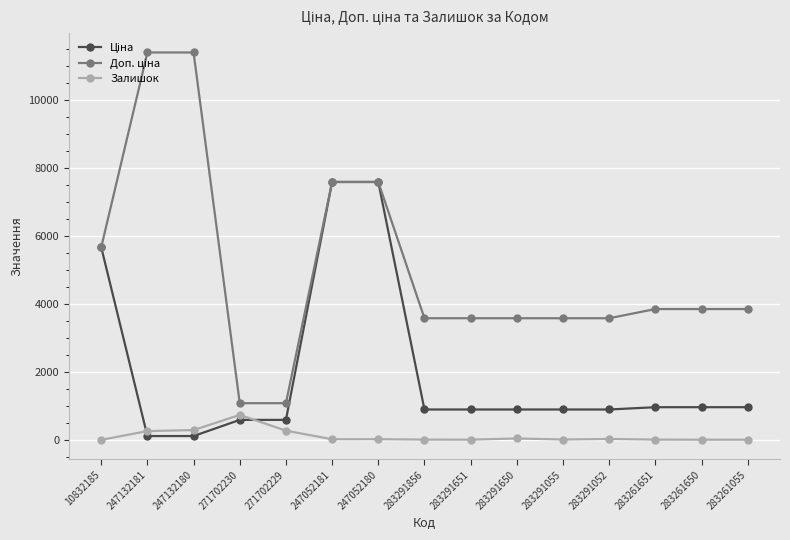

What is the difference between the maximum and minimum values in the Залишок series?

734.0